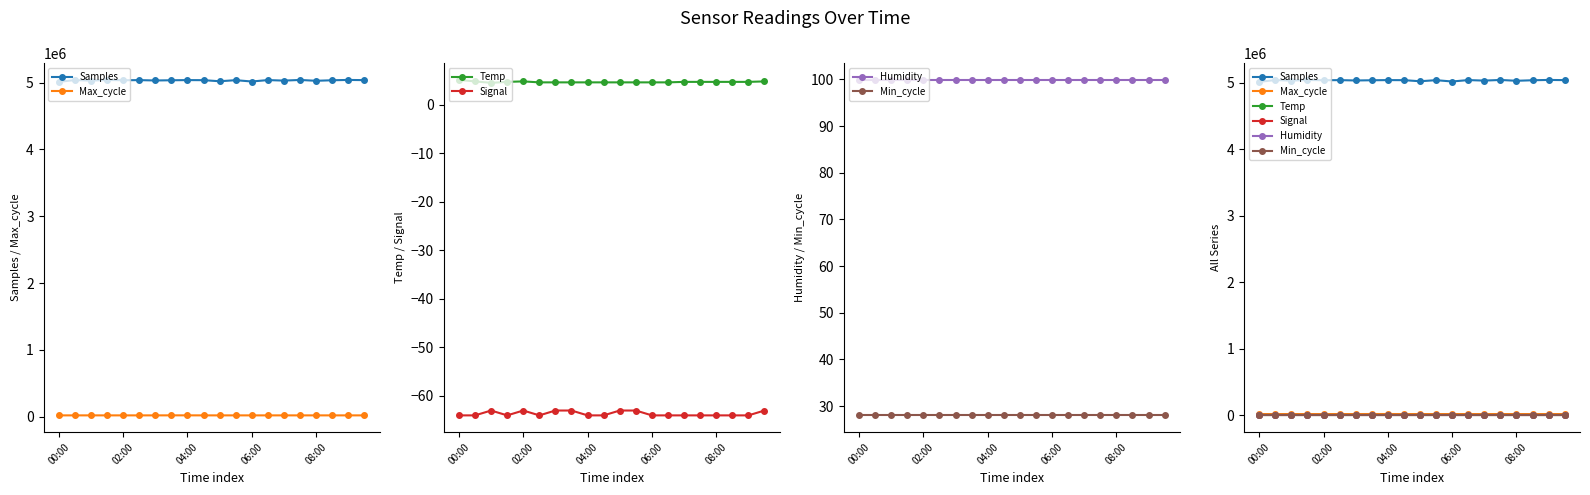

Reading right to left, extract all data points from this chart.

Samples: 5038407.0	5041242.0	5036455.0	5028442.0	5041052.0	5031167.0	5039201.0	5017756.0	5037608.0	5021583.0	5037848.0	5038861.0	5036401.0	5033127.0	5038568.0	5036621.0	5041242.0	5030850.0	5039614.0	5012724.0
Max_cycle: 19929.0	19925.0	19932.0	19925.0	19951.0	19936.0	19968.0	19952.0	19925.0	19979.0	19979.0	20439.0	20360.0	19937.0	19936.0	19929.0	19925.0	20035.0	19936.0	19925.0
Temp: 4.8	4.7	4.7	4.7	4.7	4.7	4.6	4.6	4.6	4.6	4.6	4.6	4.6	4.6	4.6	4.8	4.7	4.5	4.8	5.1
Signal: -63.0	-64.0	-64.0	-64.0	-64.0	-64.0	-64.0	-64.0	-63.0	-63.0	-64.0	-64.0	-63.0	-63.0	-64.0	-63.0	-64.0	-63.0	-64.0	-64.0
Humidity: 99.9	99.9	99.9	99.9	99.9	99.9	99.9	99.9	99.9	99.9	99.9	99.9	99.9	99.9	99.9	99.9	99.9	99.9	99.9	99.9
Min_cycle: 28.0	28.0	28.0	28.0	28.0	28.0	28.0	28.0	28.0	28.0	28.0	28.0	28.0	28.0	28.0	28.0	28.0	28.0	28.0	28.0